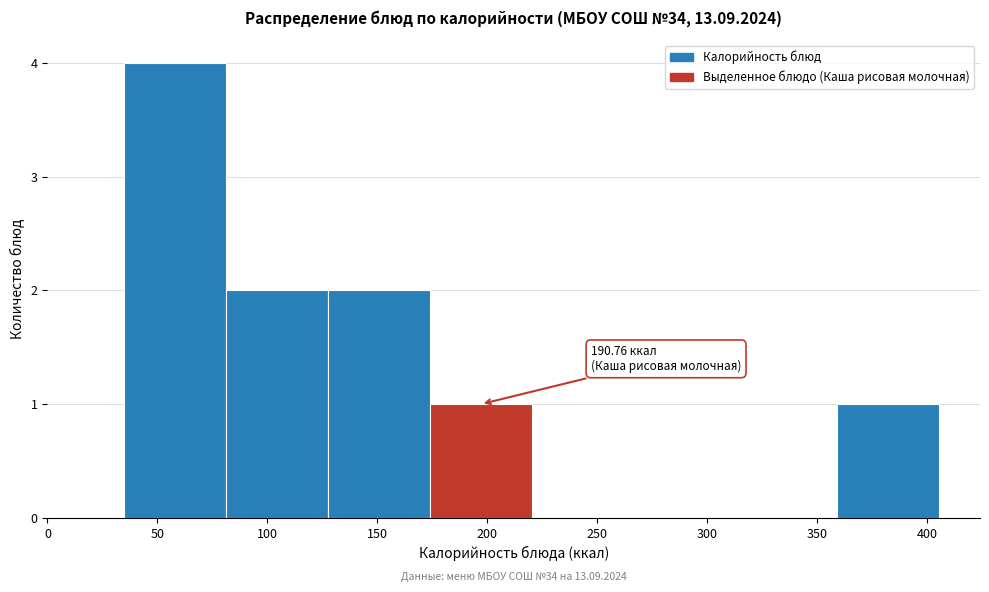

Over which range of the x-axis is the bar tallest?

35 to 80